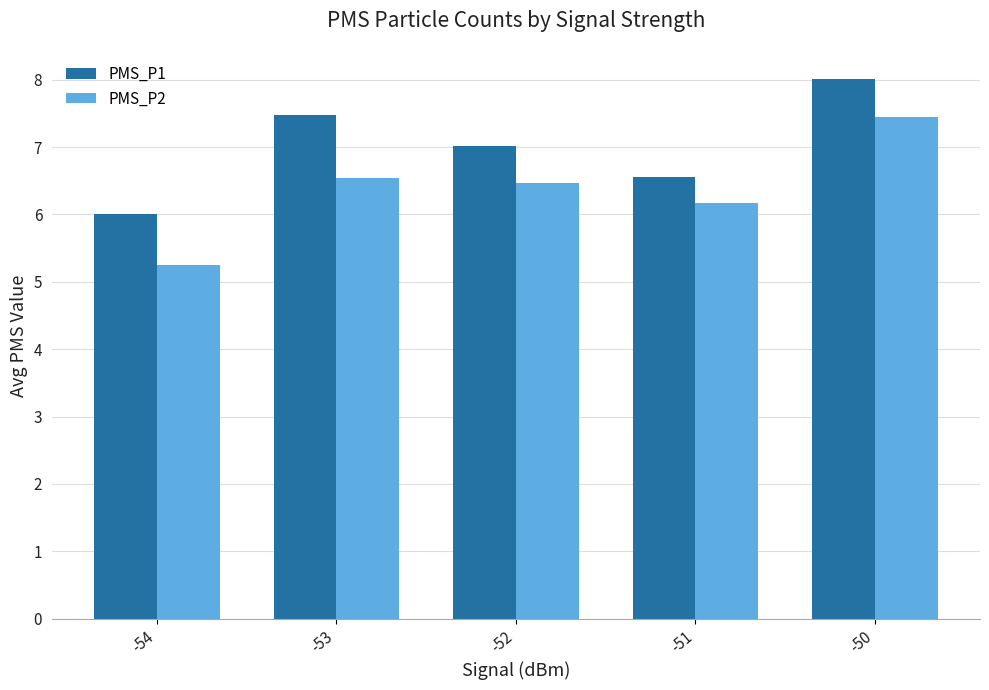

List the series in order of their peak value, lowest first.

PMS_P2, PMS_P1